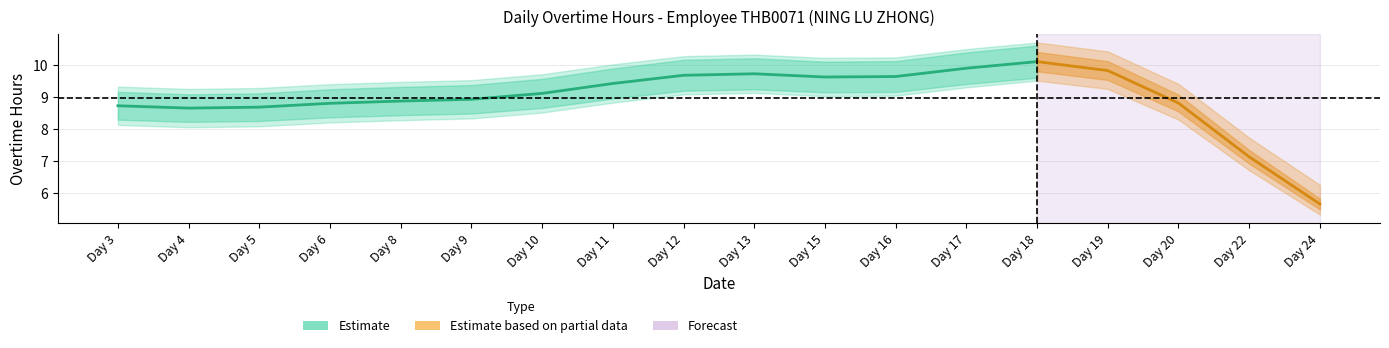

What is the value of the upper_band point at the 13th from the left?

10.7